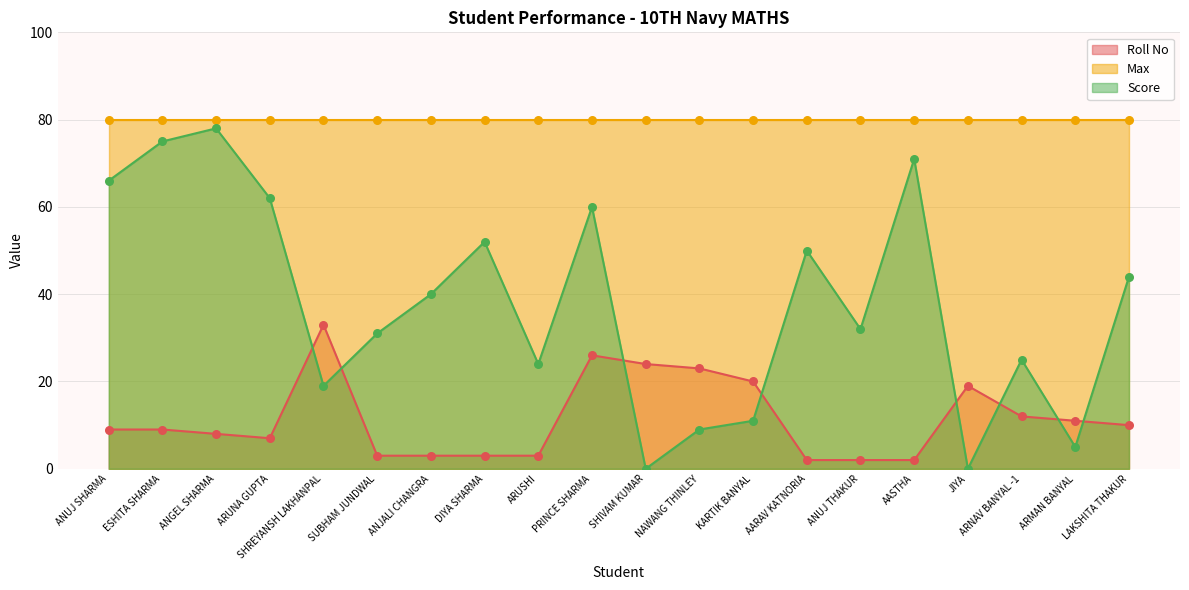

What is the total value across all series at LAKSHITA THAKUR?

54